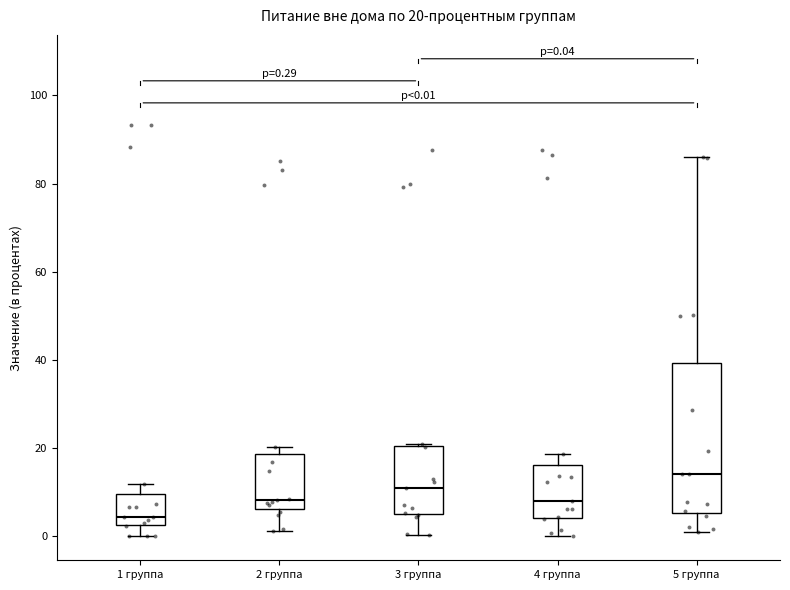

Which box is the tallest, from its lower edge to its upper edge?

5 группа